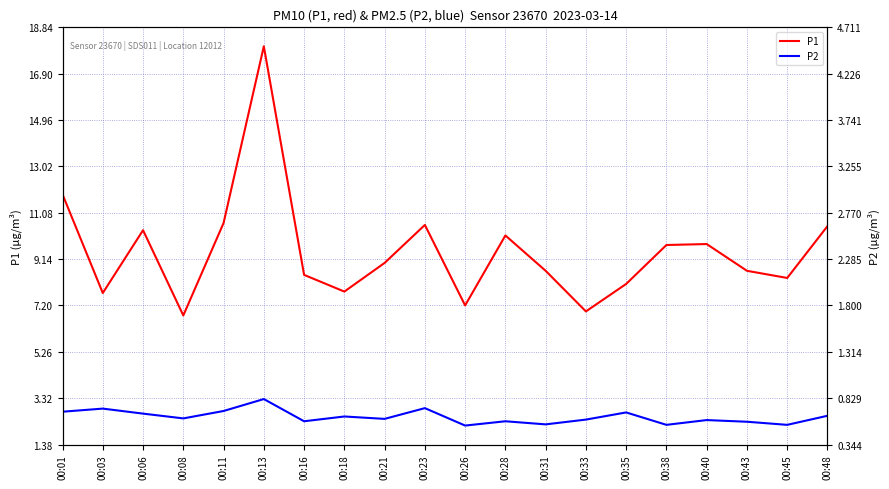

The P1 series shows 2.4 at 00:48. True or false?

False